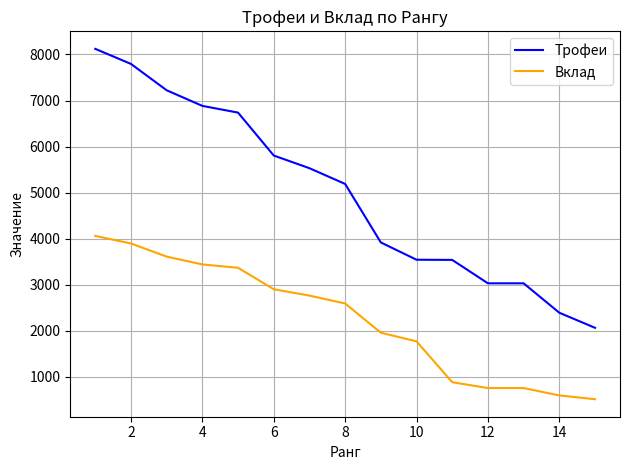

List the series in order of their peak value, highest first.

Трофеи, Вклад